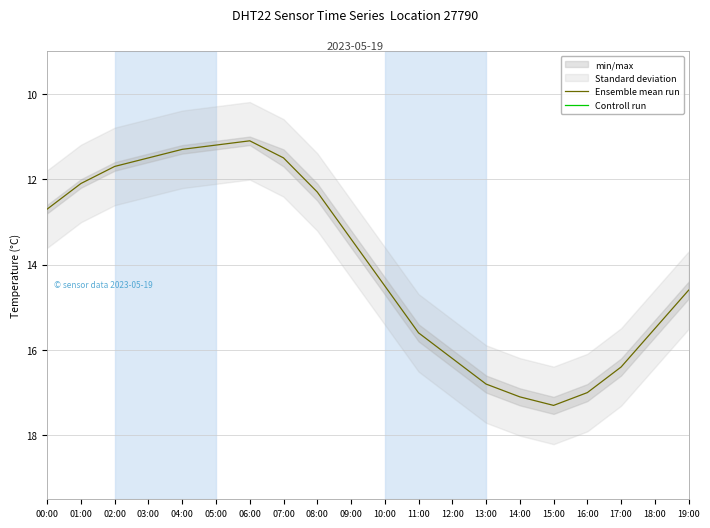

What is the spread (max minus min) of values at 14:00?

34.6